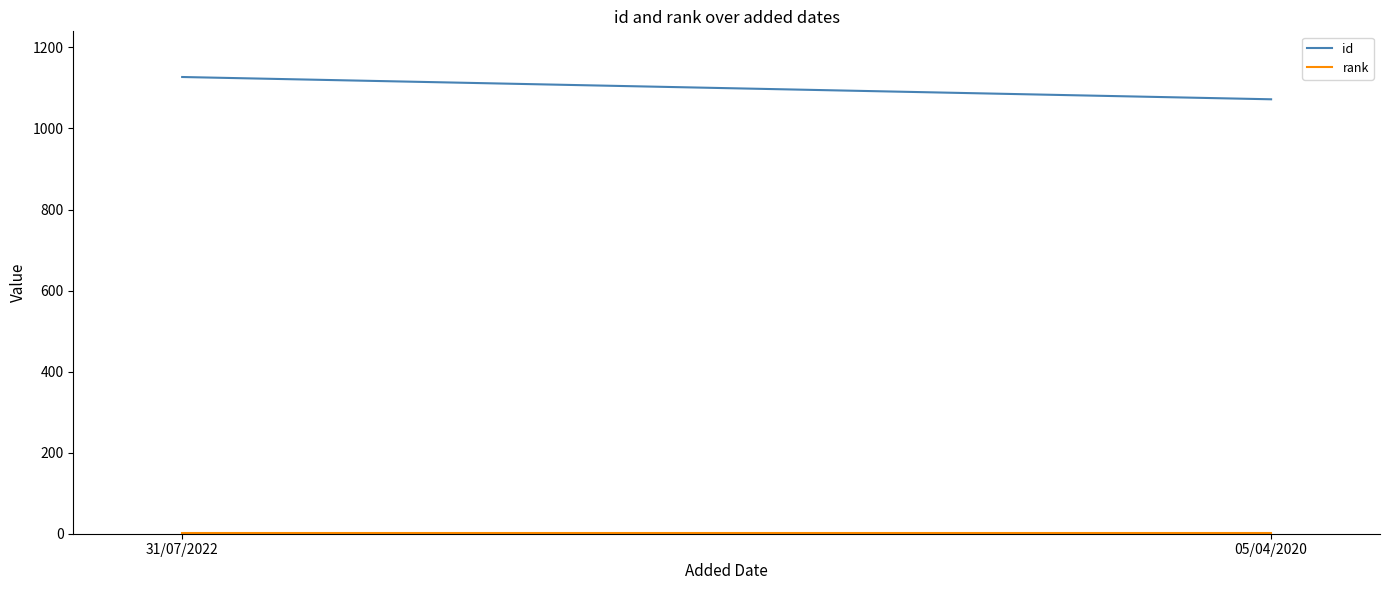

List the series in order of their peak value, highest first.

id, rank